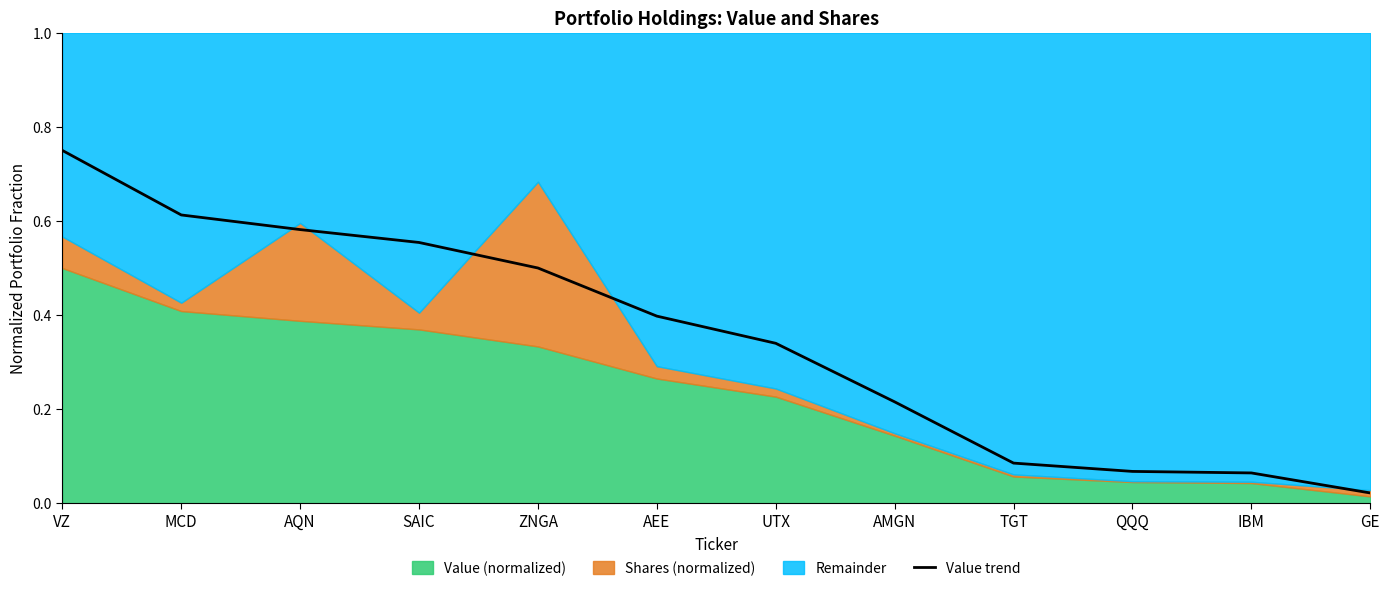

Reading left to right, list all the values displayed in this chart.

VZ=0.8	MCD=0.6	AQN=0.6	SAIC=0.6	ZNGA=0.5	AEE=0.4	UTX=0.3	AMGN=0.2	TGT=0.1	QQQ=0.1	IBM=0.1	GE=0.0